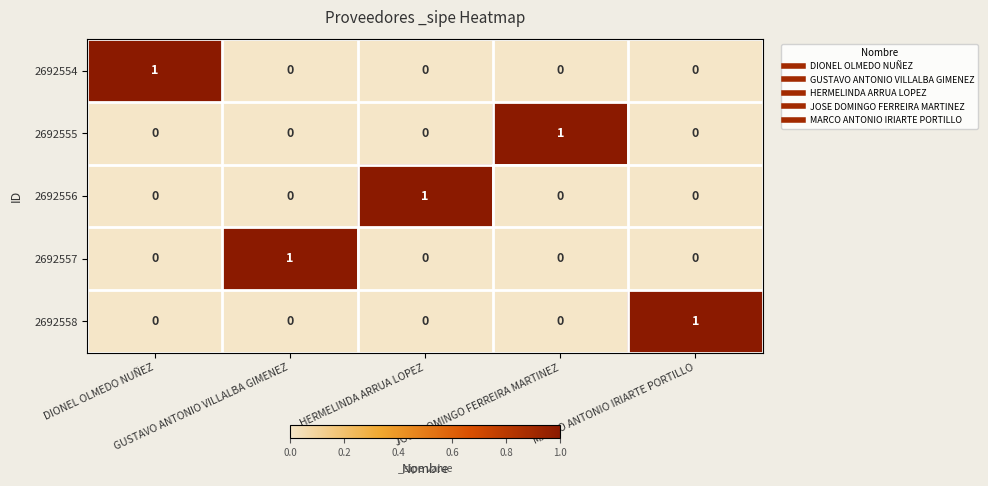

At how many categories does at least one series exceed 0?

5